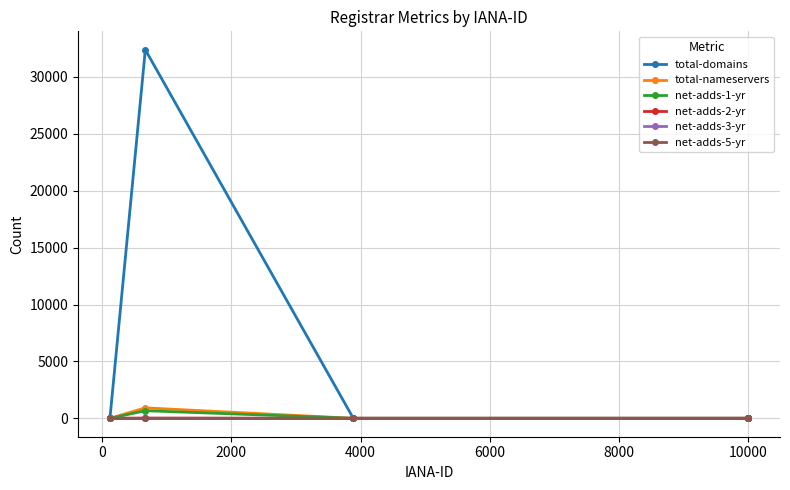

Which series has the largest range (max minus min)?

total-domains